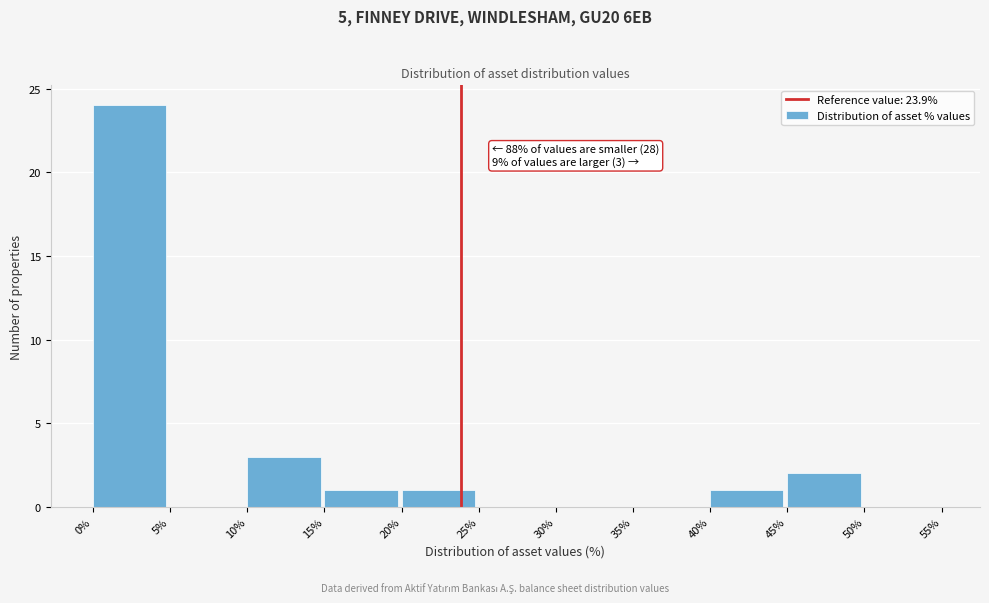

Which range on the x-axis has the tallest bar?

0% to 5%